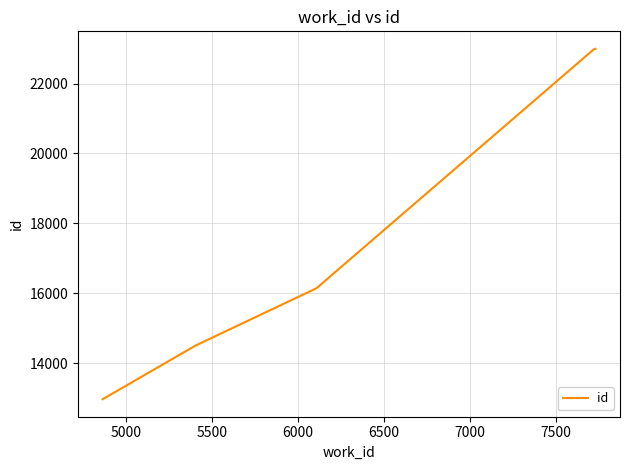

What is the greatest value displayed?

22993